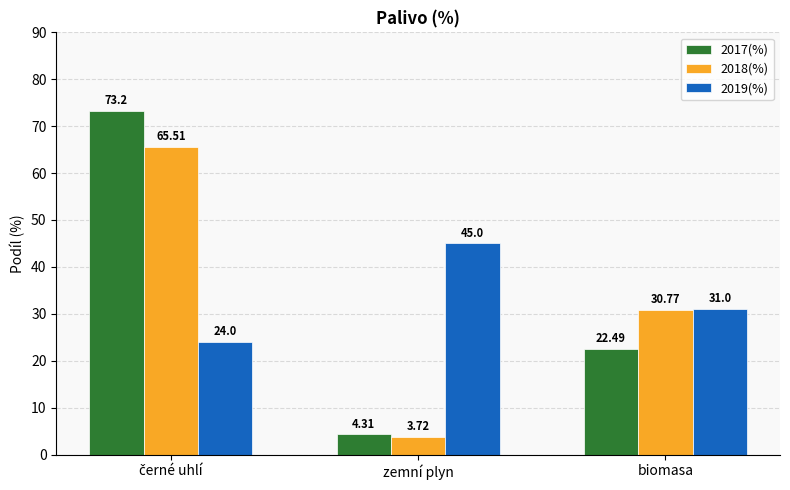

What is the value of the 2018(%) bar at the 3rd from the left?

30.8